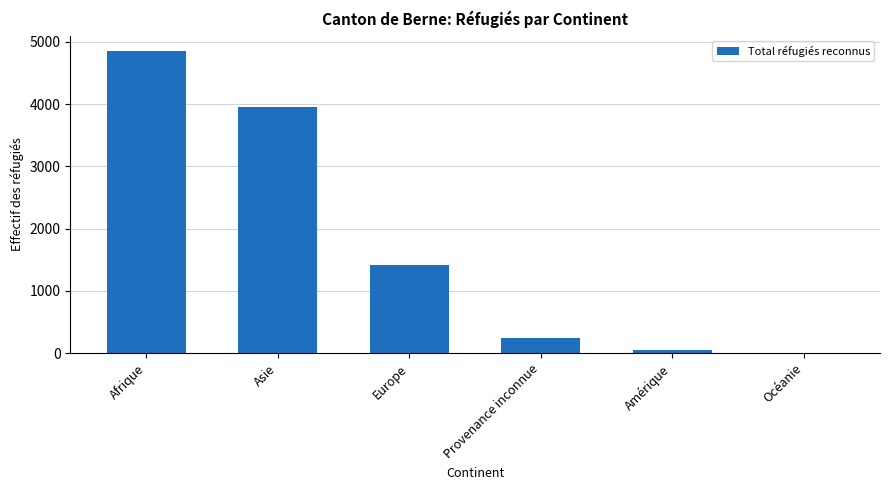

What is the greatest value displayed?

4856